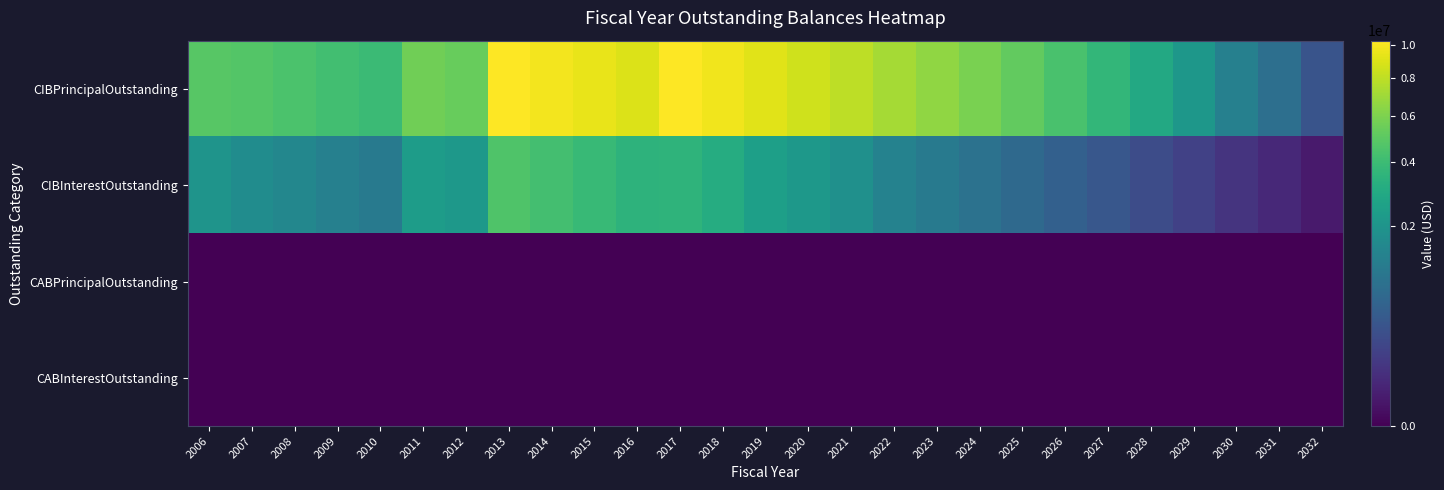

At which category is the sum across all series the highest?

2013